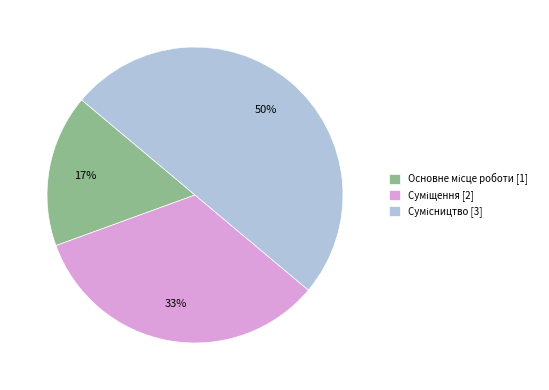

To the nearest percent, what is the average slice percentage?

33%